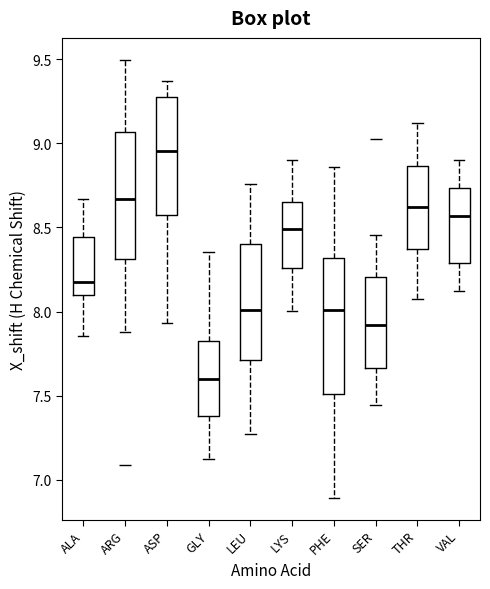

Reading left to right, transcribe this box plot: for each box, give where its median line is, the range the box spans, and where its two whiskers end, as read against the y-axis. The values are not printed on the chart, so give them approximately, as read against the axis.

ALA: median 8.20, box 8.10 to 8.45, whiskers 7.85 to 8.65
ARG: median 8.65, box 8.30 to 9.05, whiskers 7.90 to 9.50
ASP: median 8.95, box 8.55 to 9.30, whiskers 7.95 to 9.35
GLY: median 7.60, box 7.40 to 7.85, whiskers 7.10 to 8.35
LEU: median 8.00, box 7.70 to 8.40, whiskers 7.30 to 8.75
LYS: median 8.50, box 8.25 to 8.65, whiskers 8.00 to 8.90
PHE: median 8.00, box 7.50 to 8.30, whiskers 6.90 to 8.85
SER: median 7.90, box 7.65 to 8.20, whiskers 7.45 to 8.45
THR: median 8.60, box 8.35 to 8.85, whiskers 8.05 to 9.10
VAL: median 8.55, box 8.30 to 8.75, whiskers 8.10 to 8.90